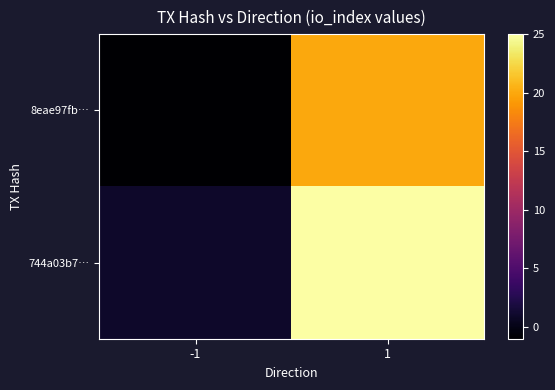

Which series has the largest total across all categories?

744a03b7…